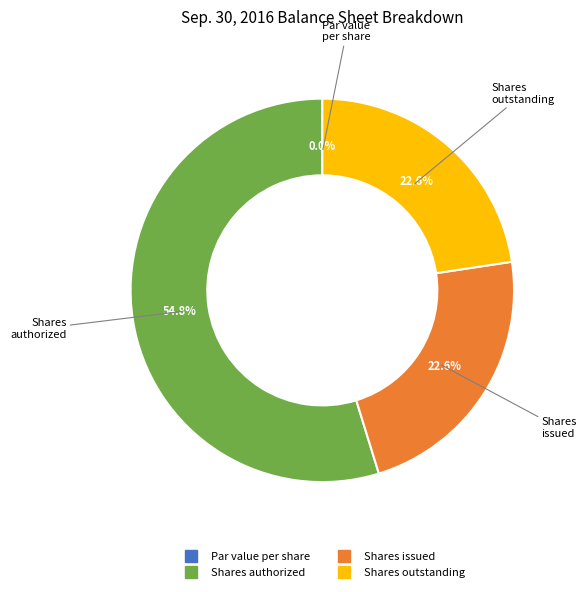

Is there any slice that represents more than half of the pie?

Yes